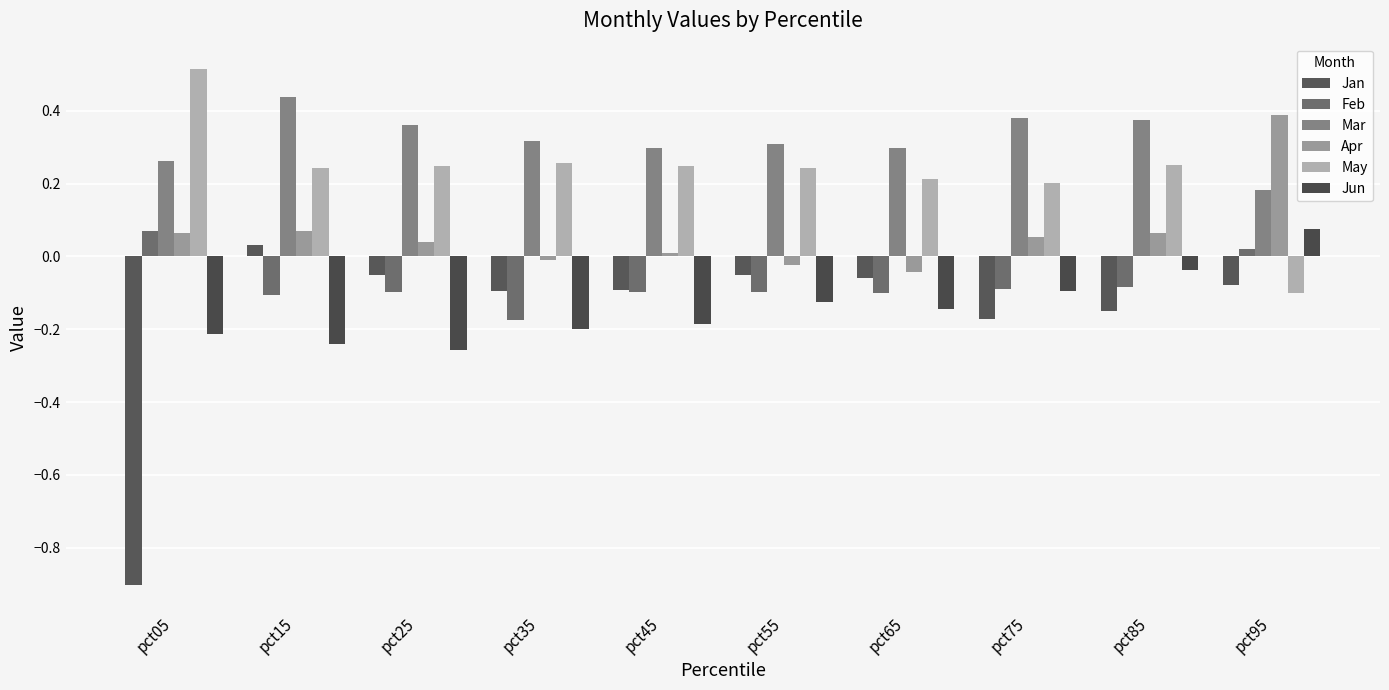

The Mar series shows 0.4 at pct05. True or false?

False